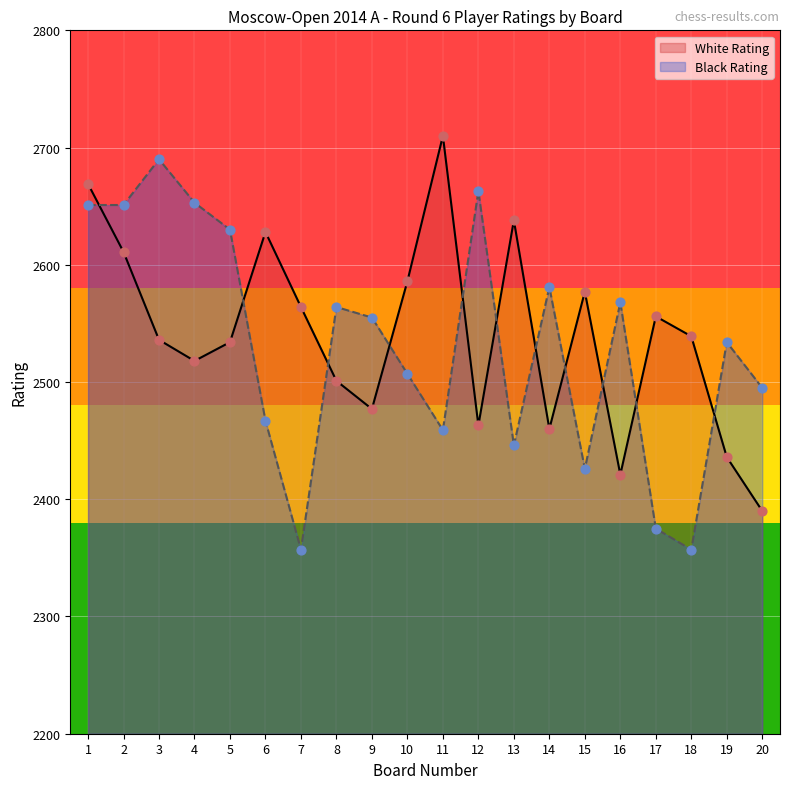

Which series has the widest spread of Y values?

Black Rating